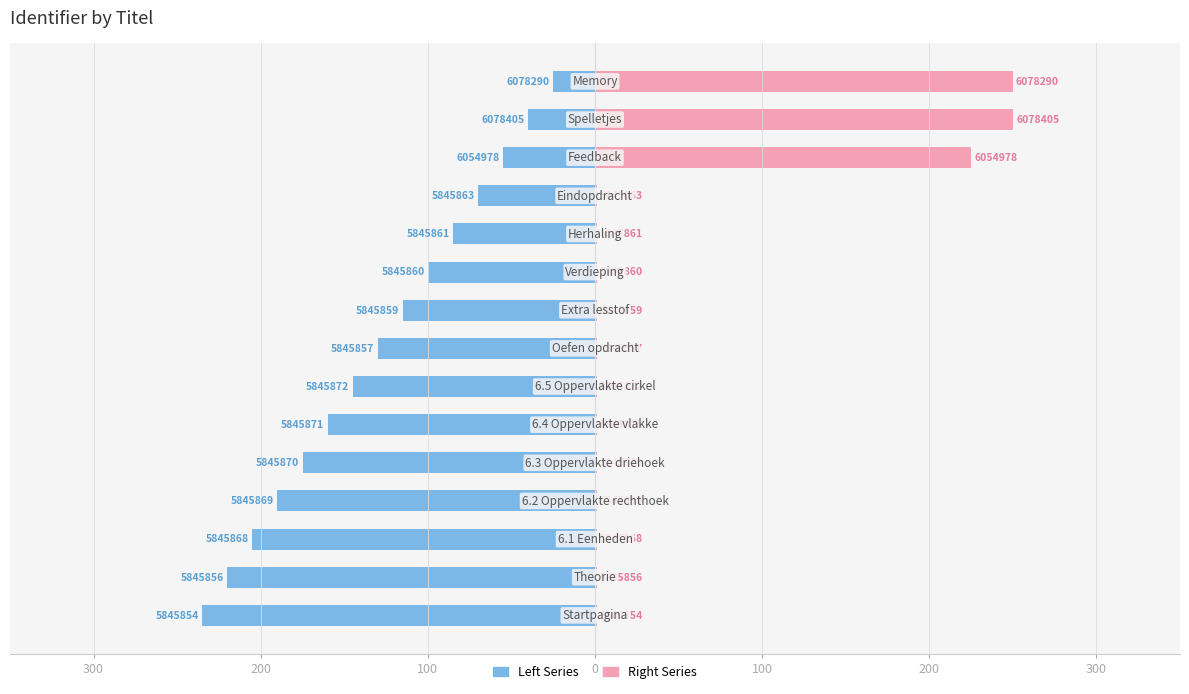

Which has a higher value, 300 or 100?

100